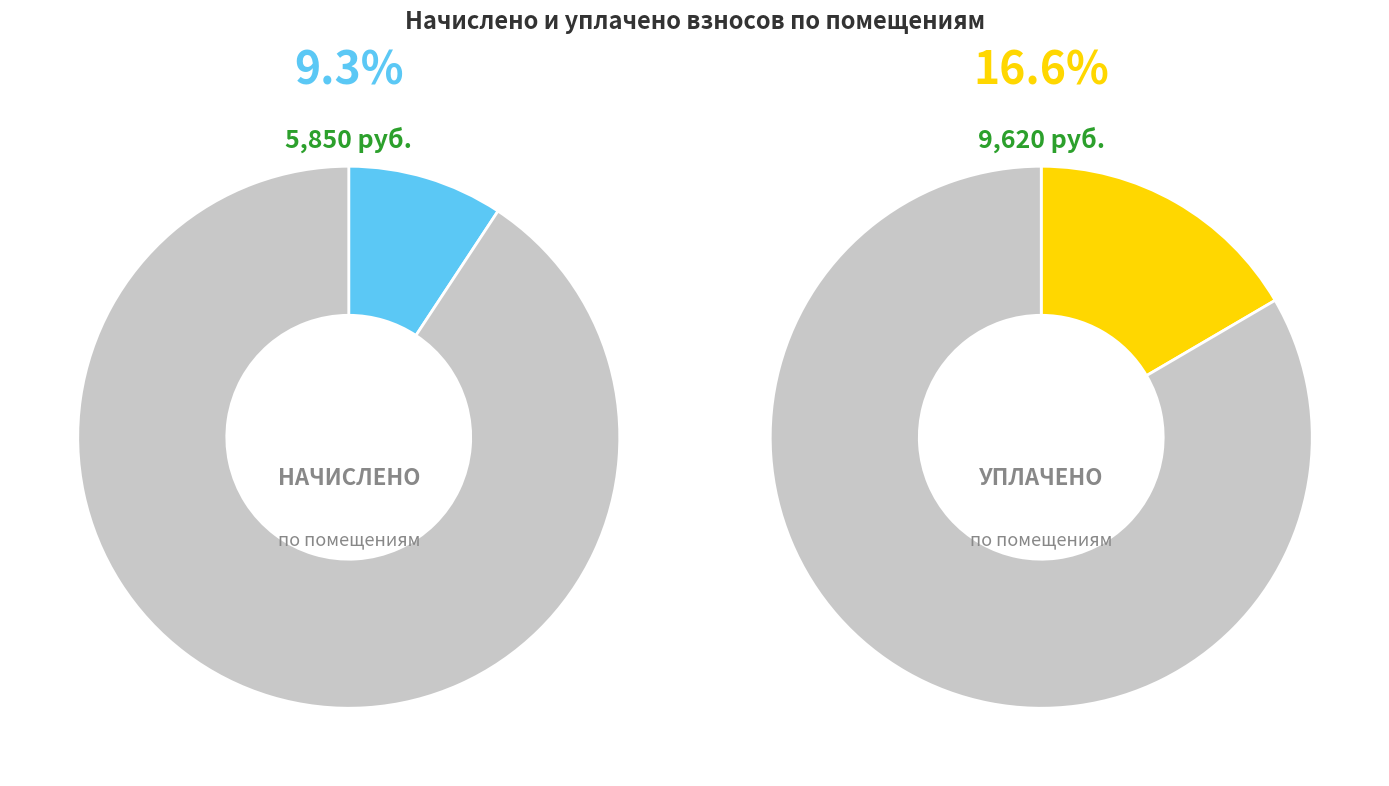

What percentage is the 5 slice, to the nearest percent?

9%